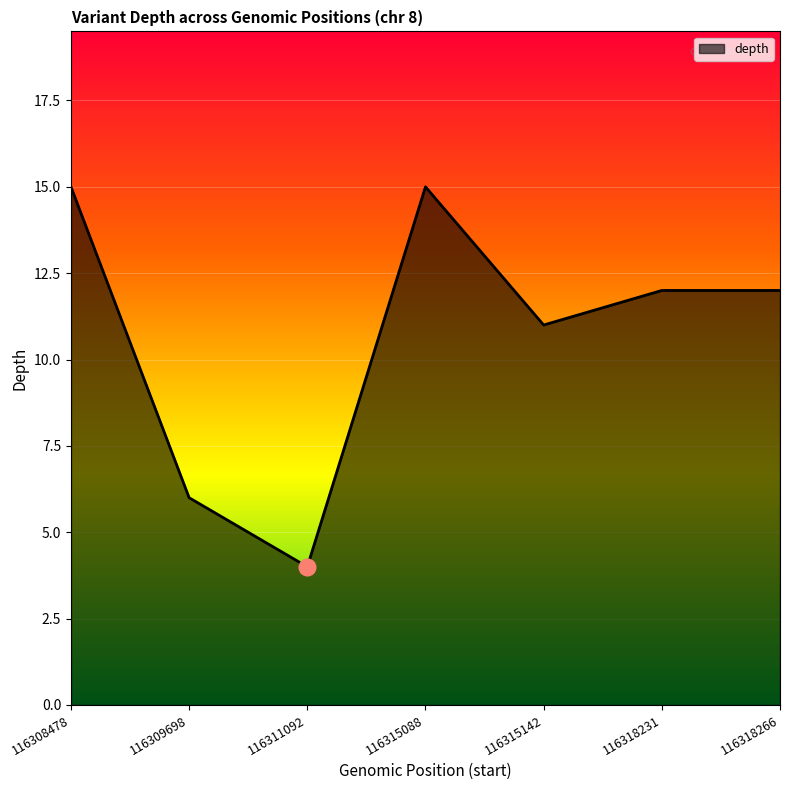

What is the average value?

11